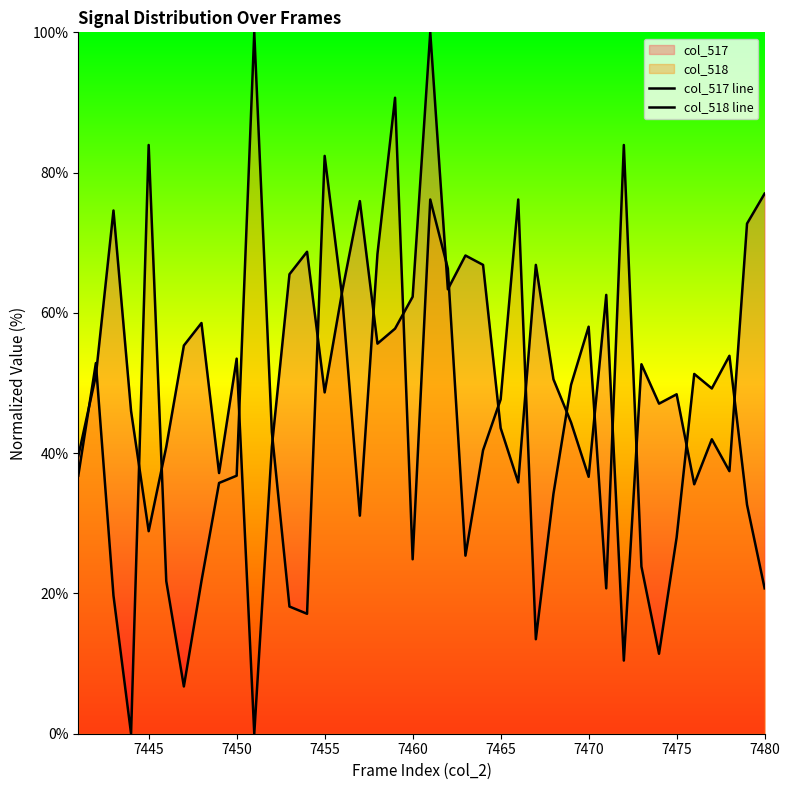

How many lines are shown in the chart?

2